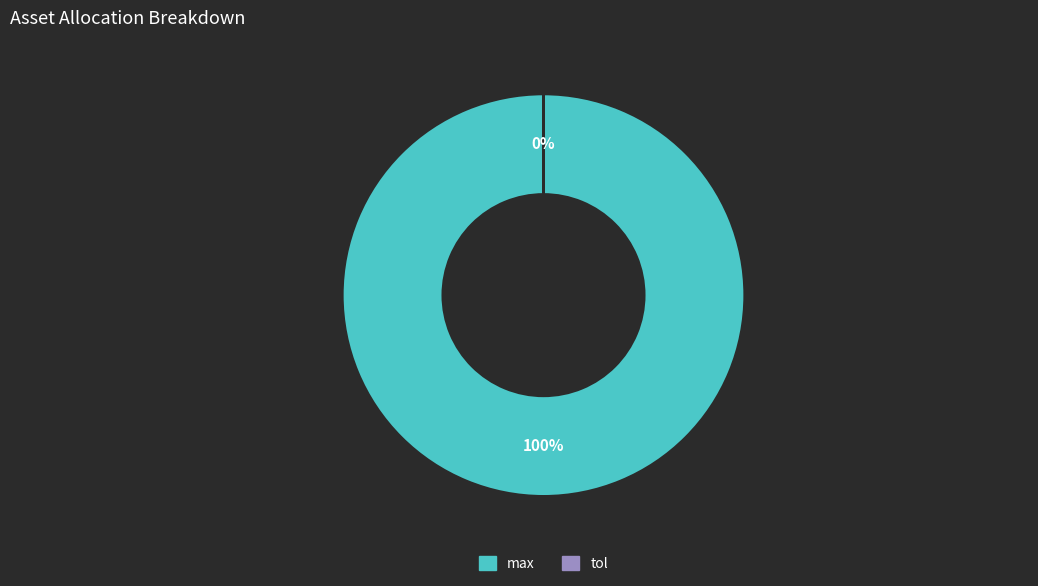

Which has a higher value, tol or max?

max